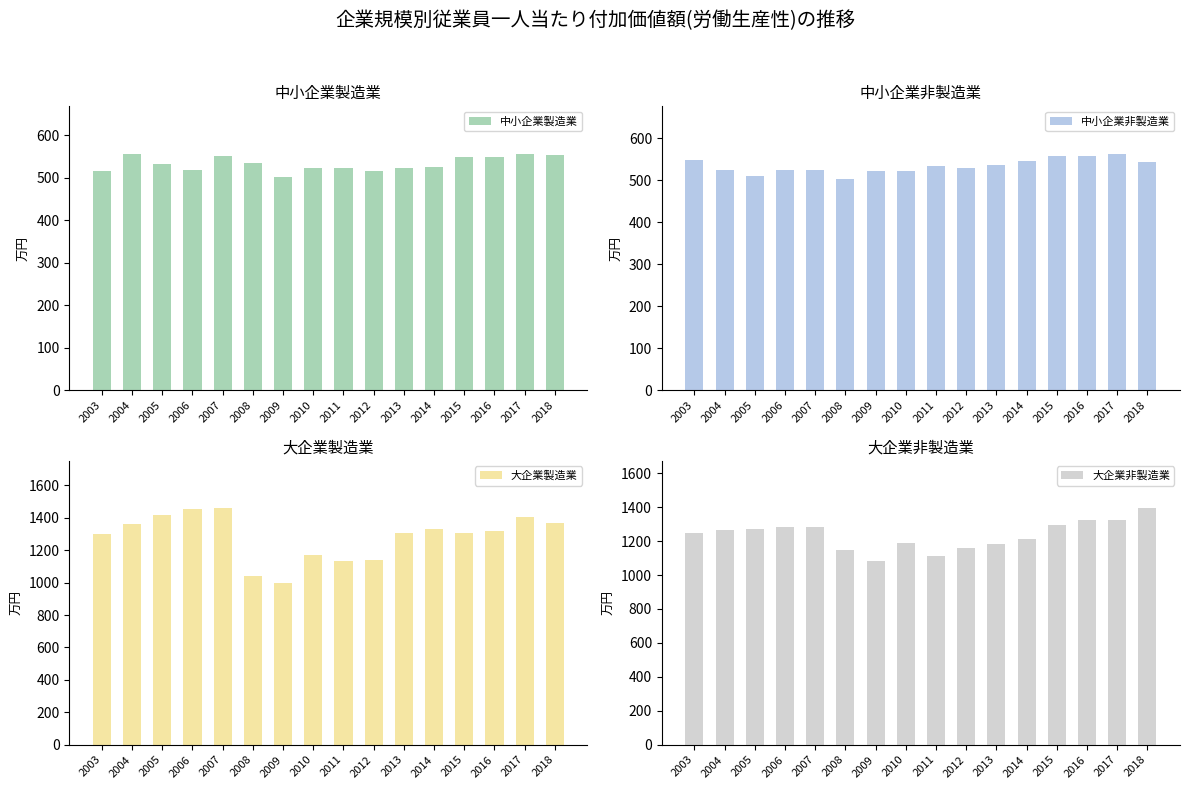

True or false: 中小企業製造業 has a value of 947 at 2015.

False